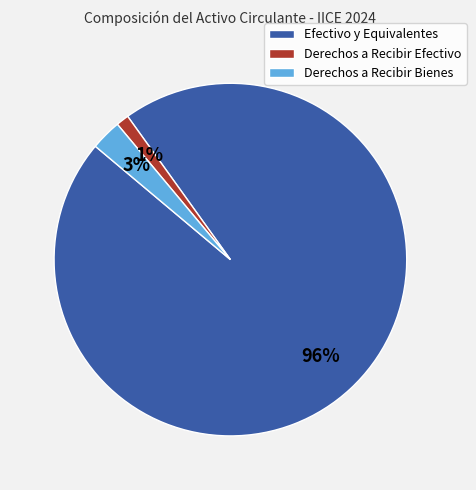

Do Derechos a Recibir Efectivo and Derechos a Recibir Bienes together represent more than half of the pie?

No